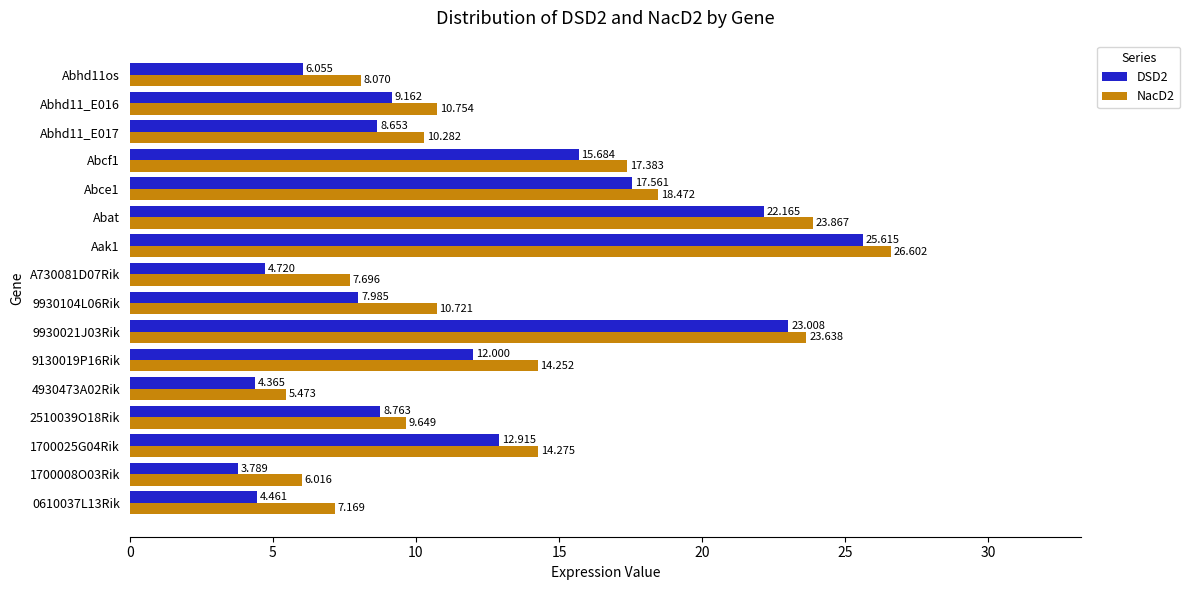

How many values in the NacD2 series are below 10?

6